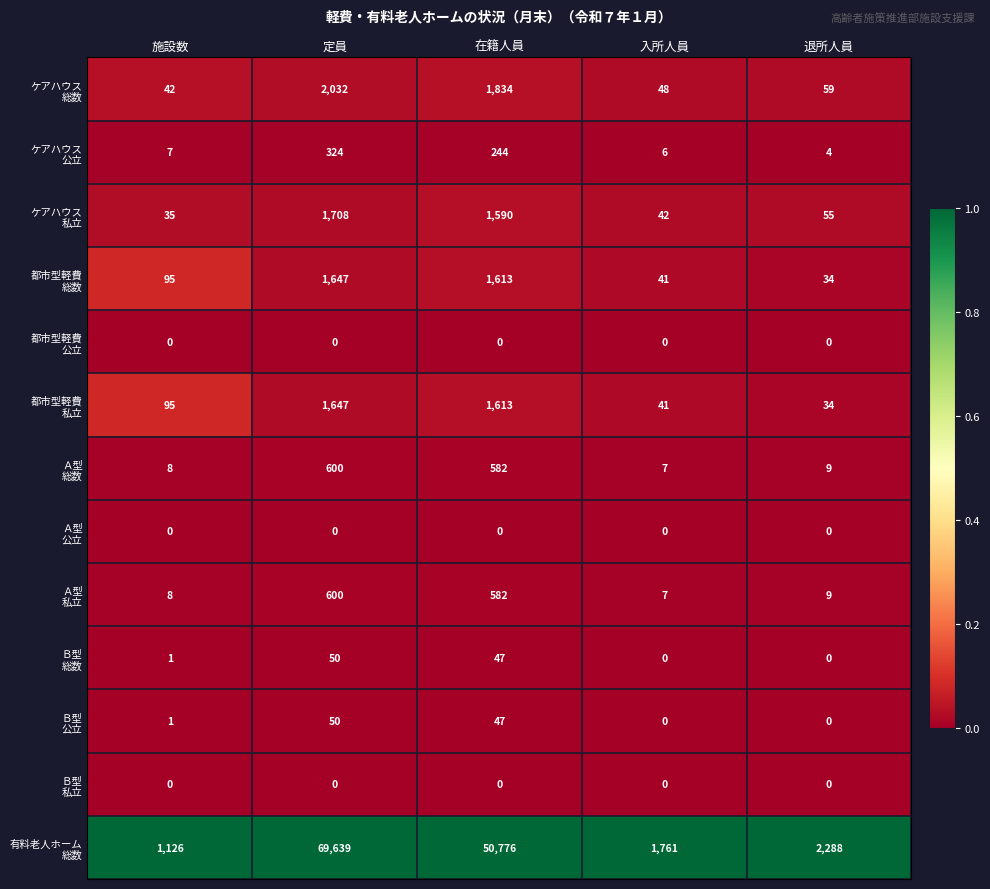

At how many categories does at least one series exceed 0?

5